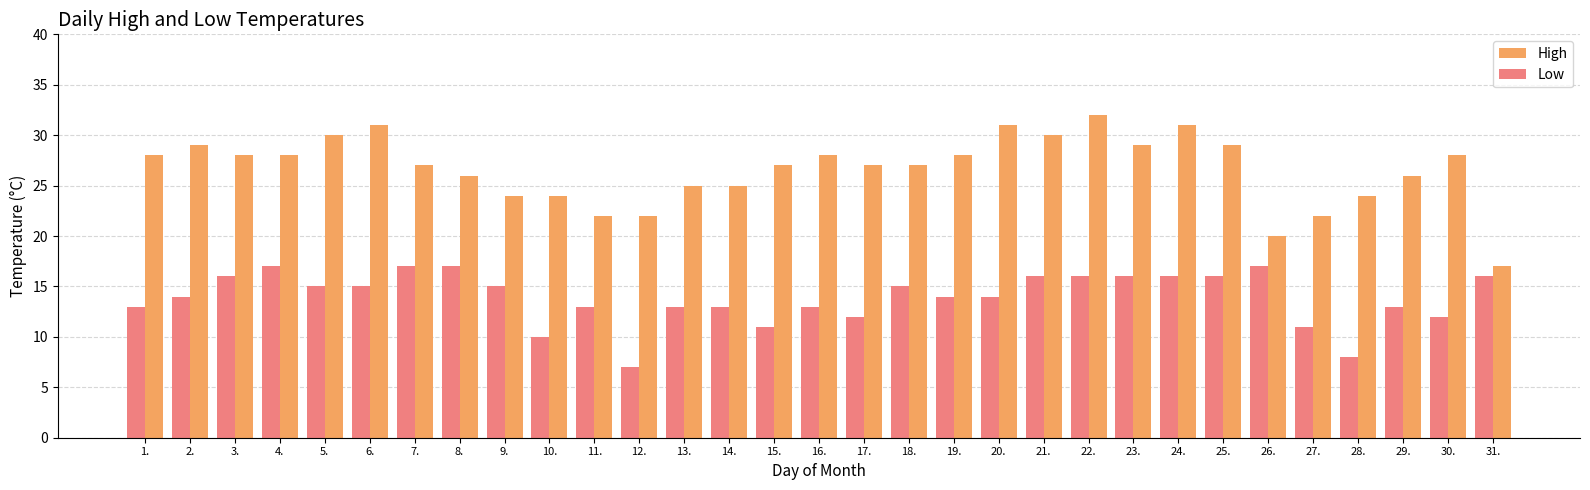

Rank the series by their maximum value, from highest to lowest.

High, Low